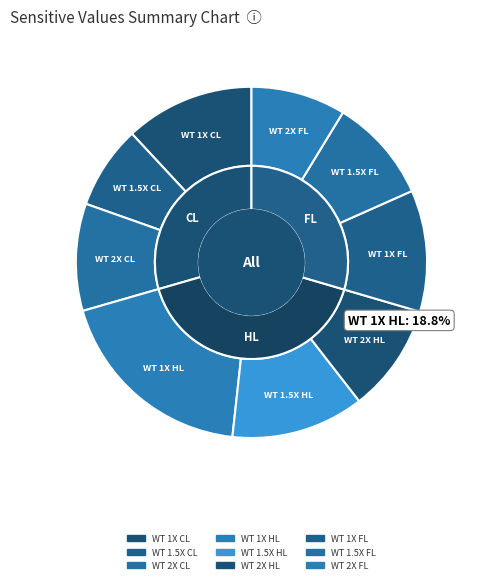

What percentage is NOT represented by WT 1X CL?

88.1%